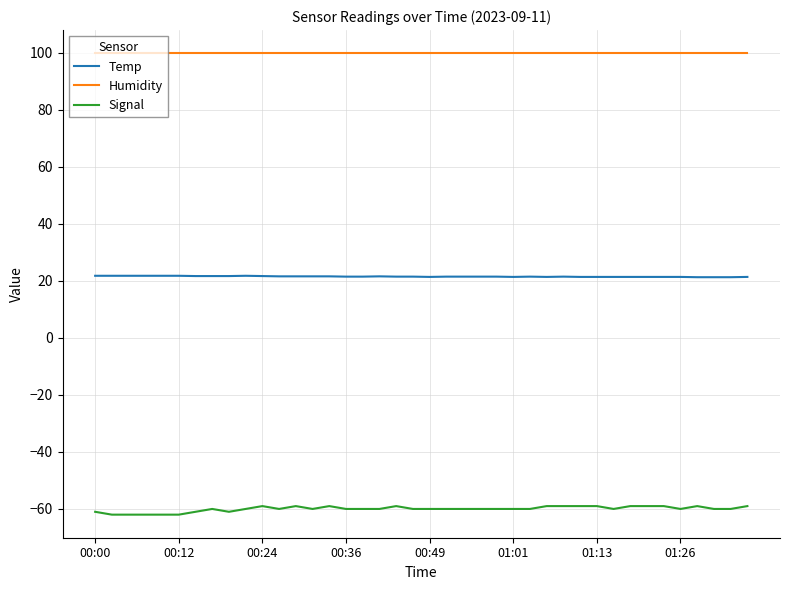

Rank the series by their average value, from highest to lowest.

Humidity, Temp, Signal